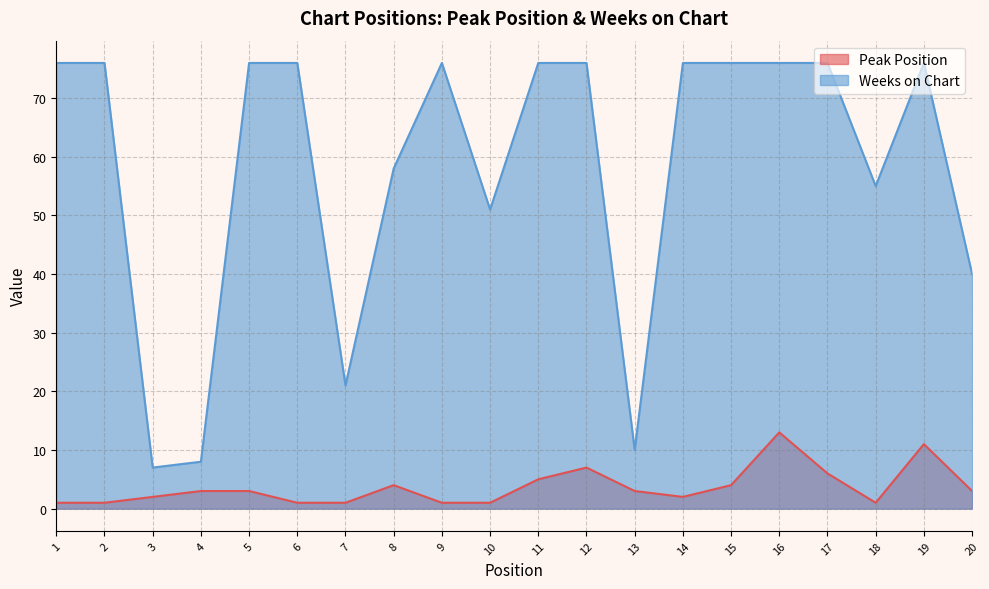

What is the lowest value of the Peak Position series?

1